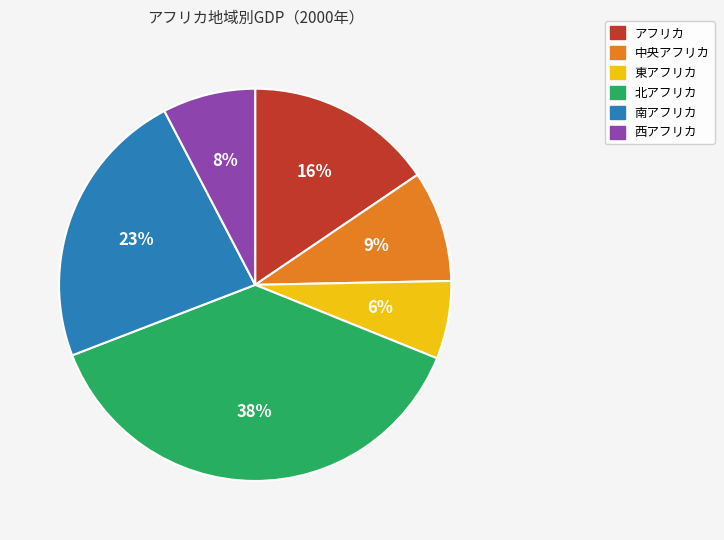

Which category has the smallest portion of the pie?

東アフリカ